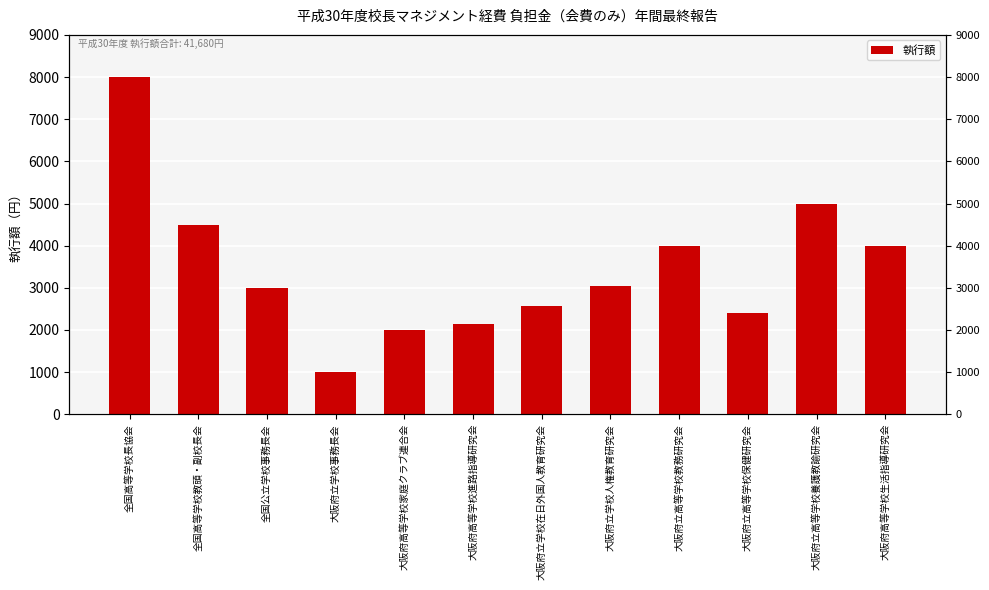

What is the smallest value displayed?

1000